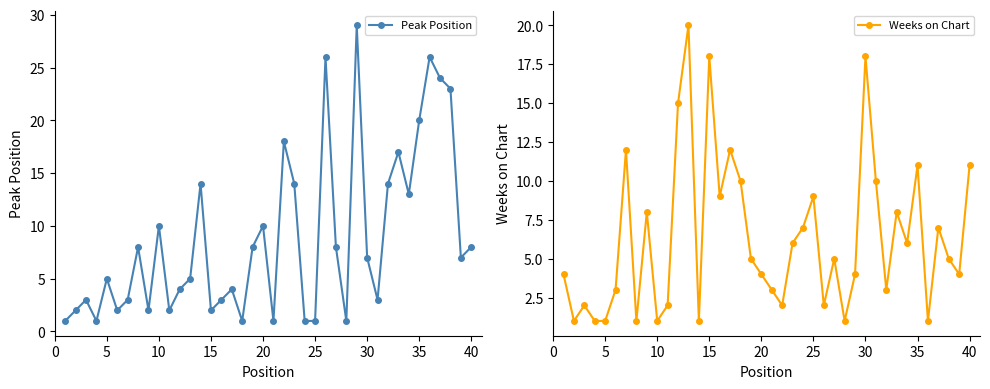

Reading right to left, what are all the values shown in this chart?

Peak Position: 8	7	23	24	26	20	13	17	14	3	7	29	1	8	26	1	1	14	18	1	10	8	1	4	3	2	14	5	4	2	10	2	8	3	2	5	1	3	2	1
Weeks on Chart: 11	4	5	7	1	11	6	8	3	10	18	4	1	5	2	9	7	6	2	3	4	5	10	12	9	18	1	20	15	2	1	8	1	12	3	1	1	2	1	4